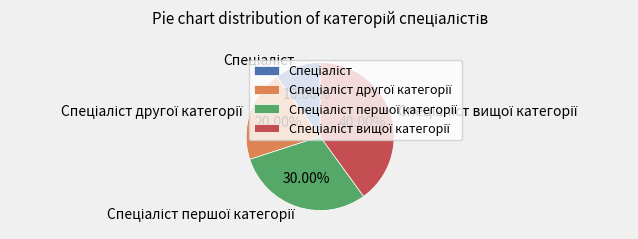

Is there any slice that represents more than half of the pie?

No